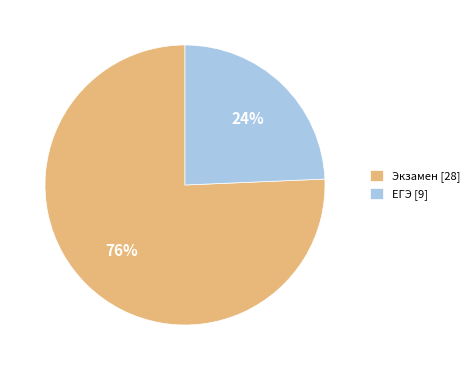

Which category has the smallest portion of the pie?

ЕГЭ